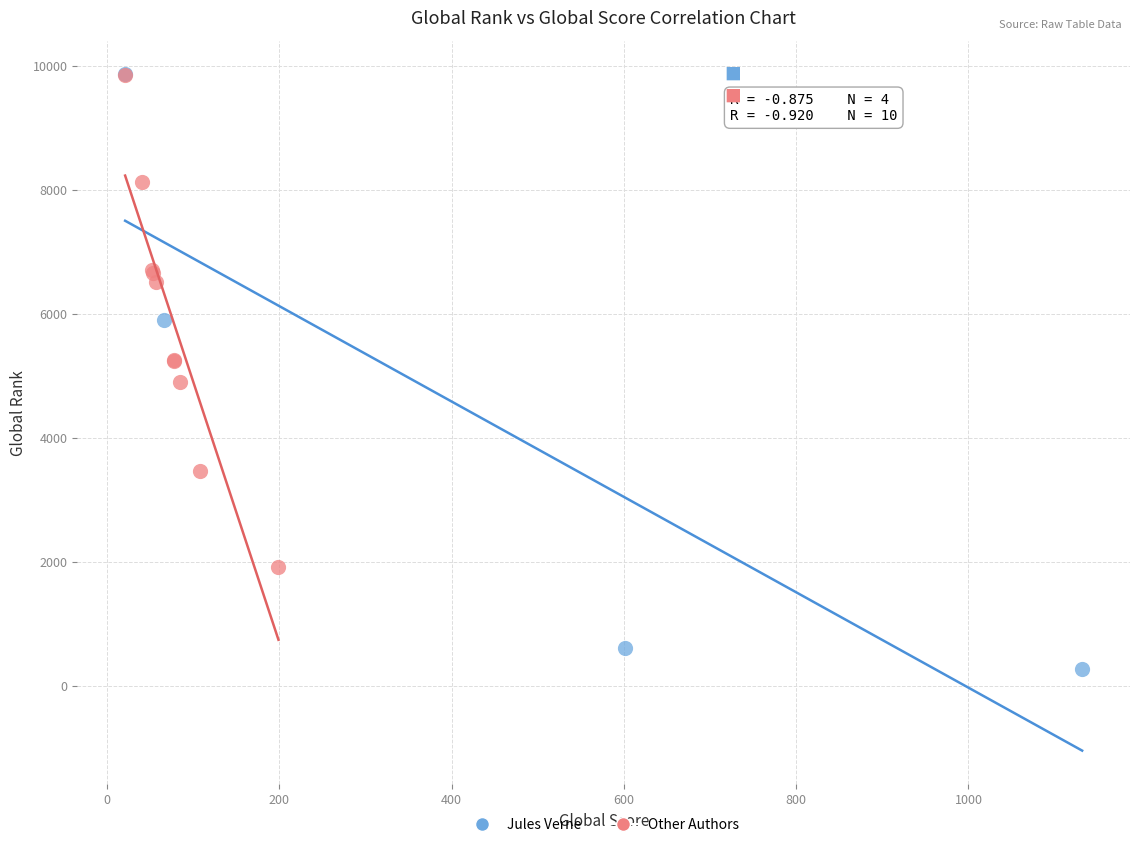

Which series reaches the minimum Y coordinate?

Jules Verne